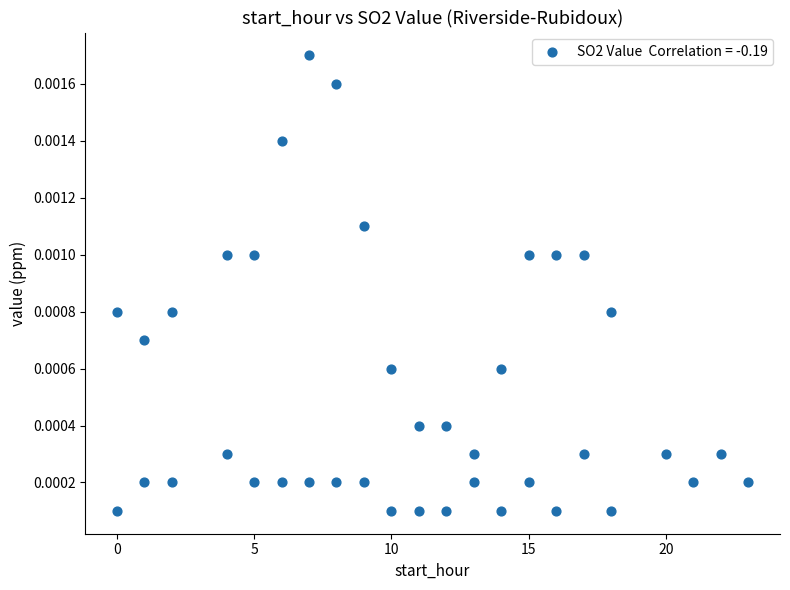

What is the range of X values (max minus min)?

23.0